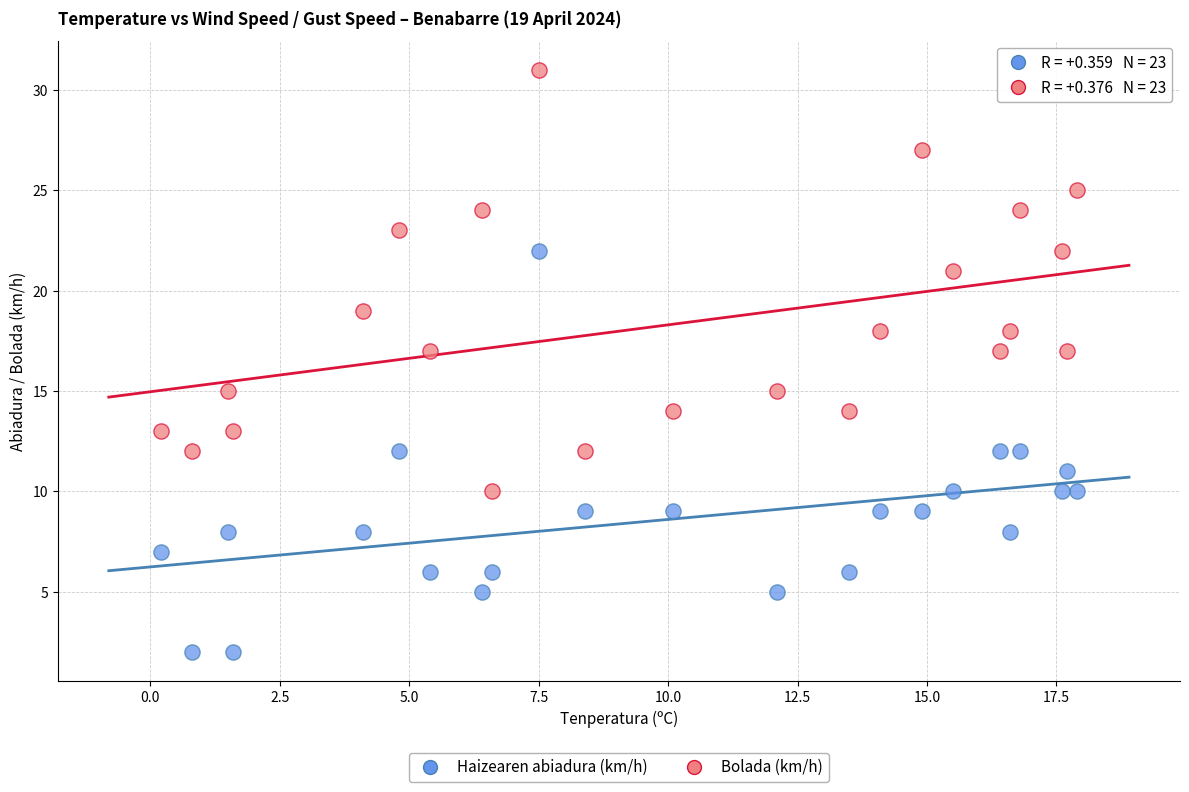

Which series contains the highest Y value?

Bolada (km/h)